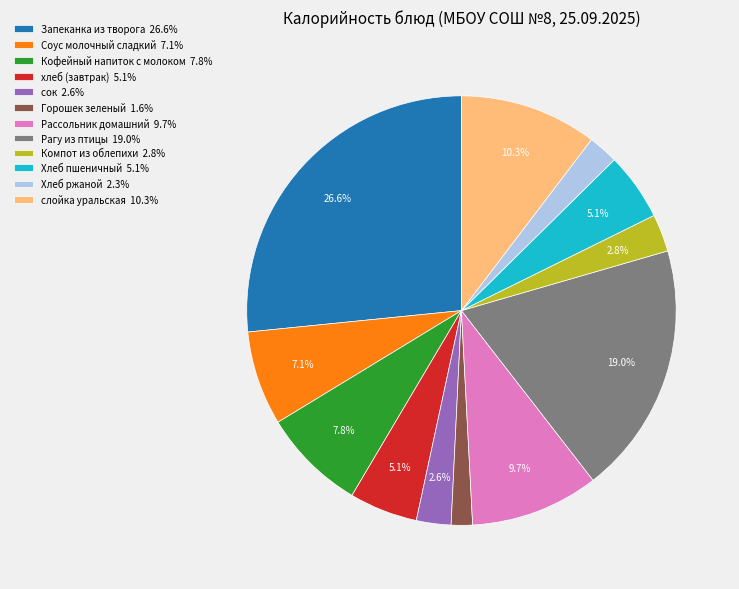

How many slices are in this pie chart?

12